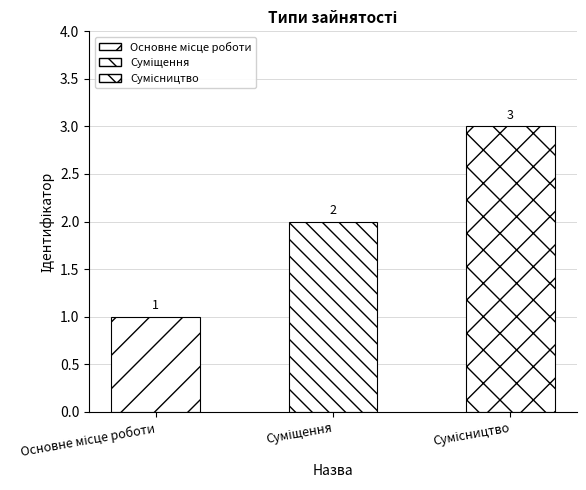

Is it true that the value at Сумісництво is 3?

True